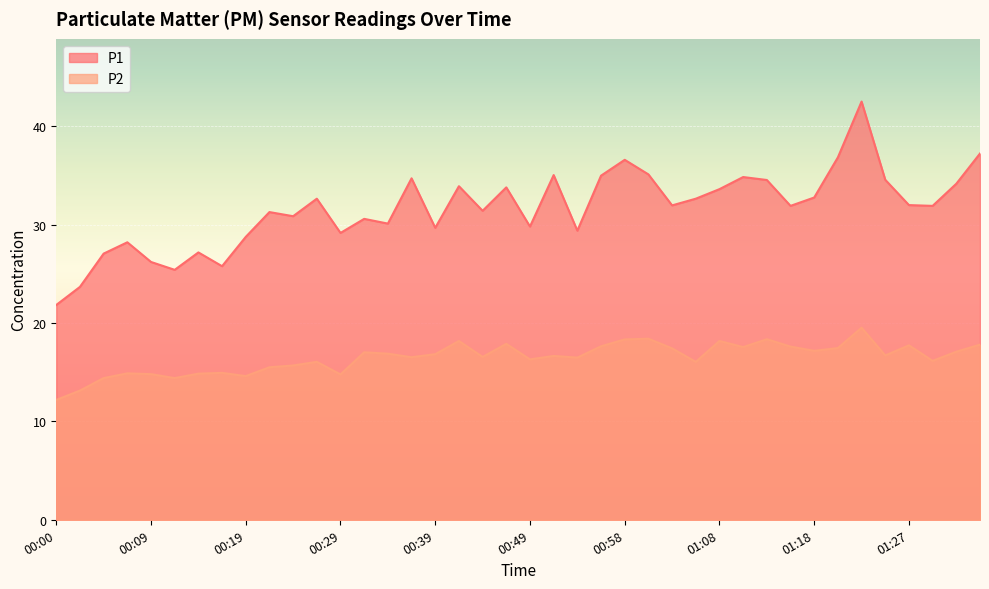

What are all the series names shown in the legend?

P1, P2